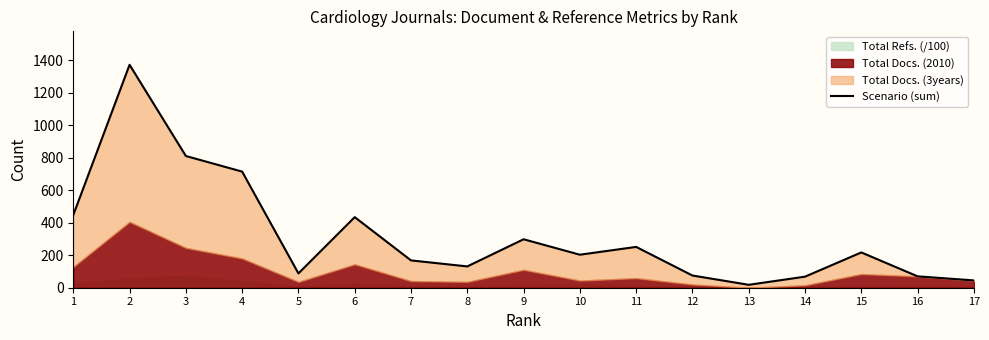

At which category does the data reach its first local valley?

5